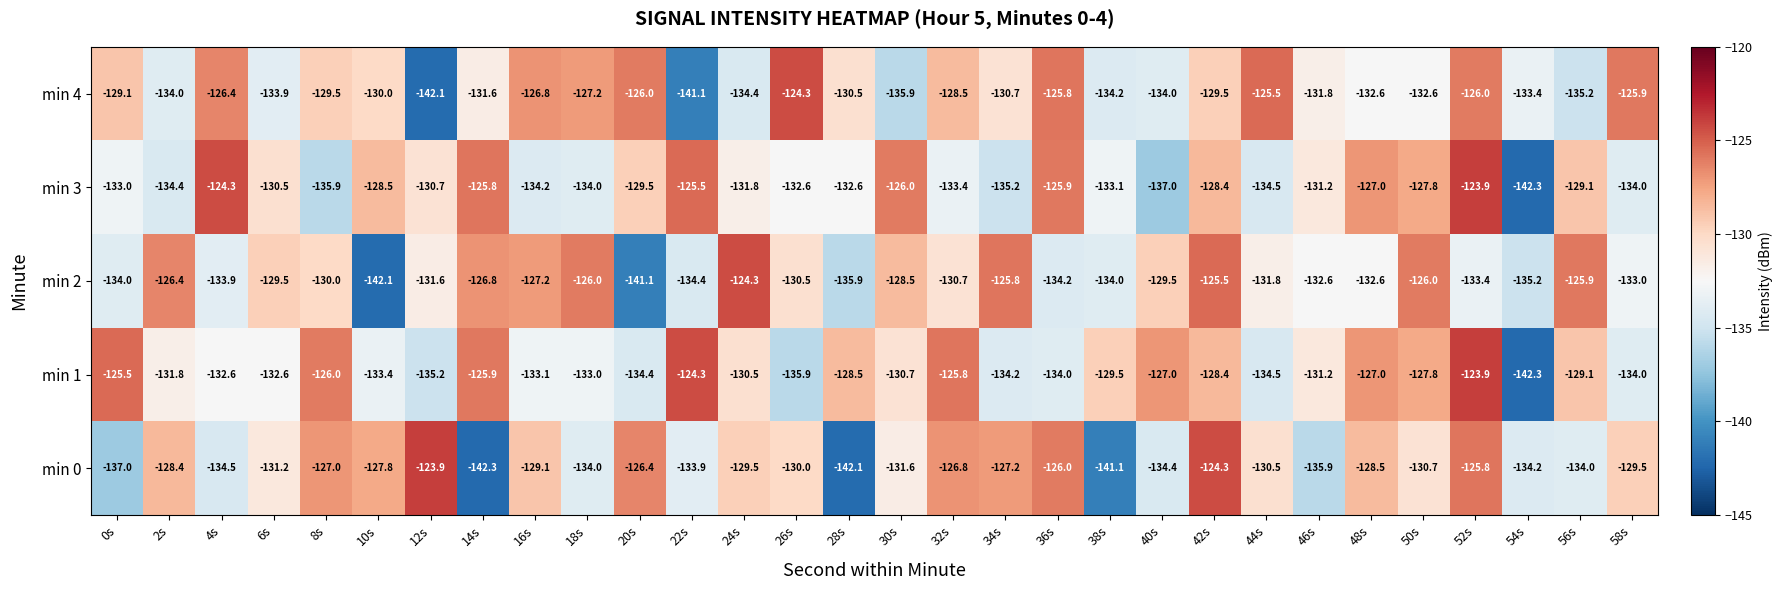

What is the difference between the maximum and minimum values in the min 2 series?

17.8